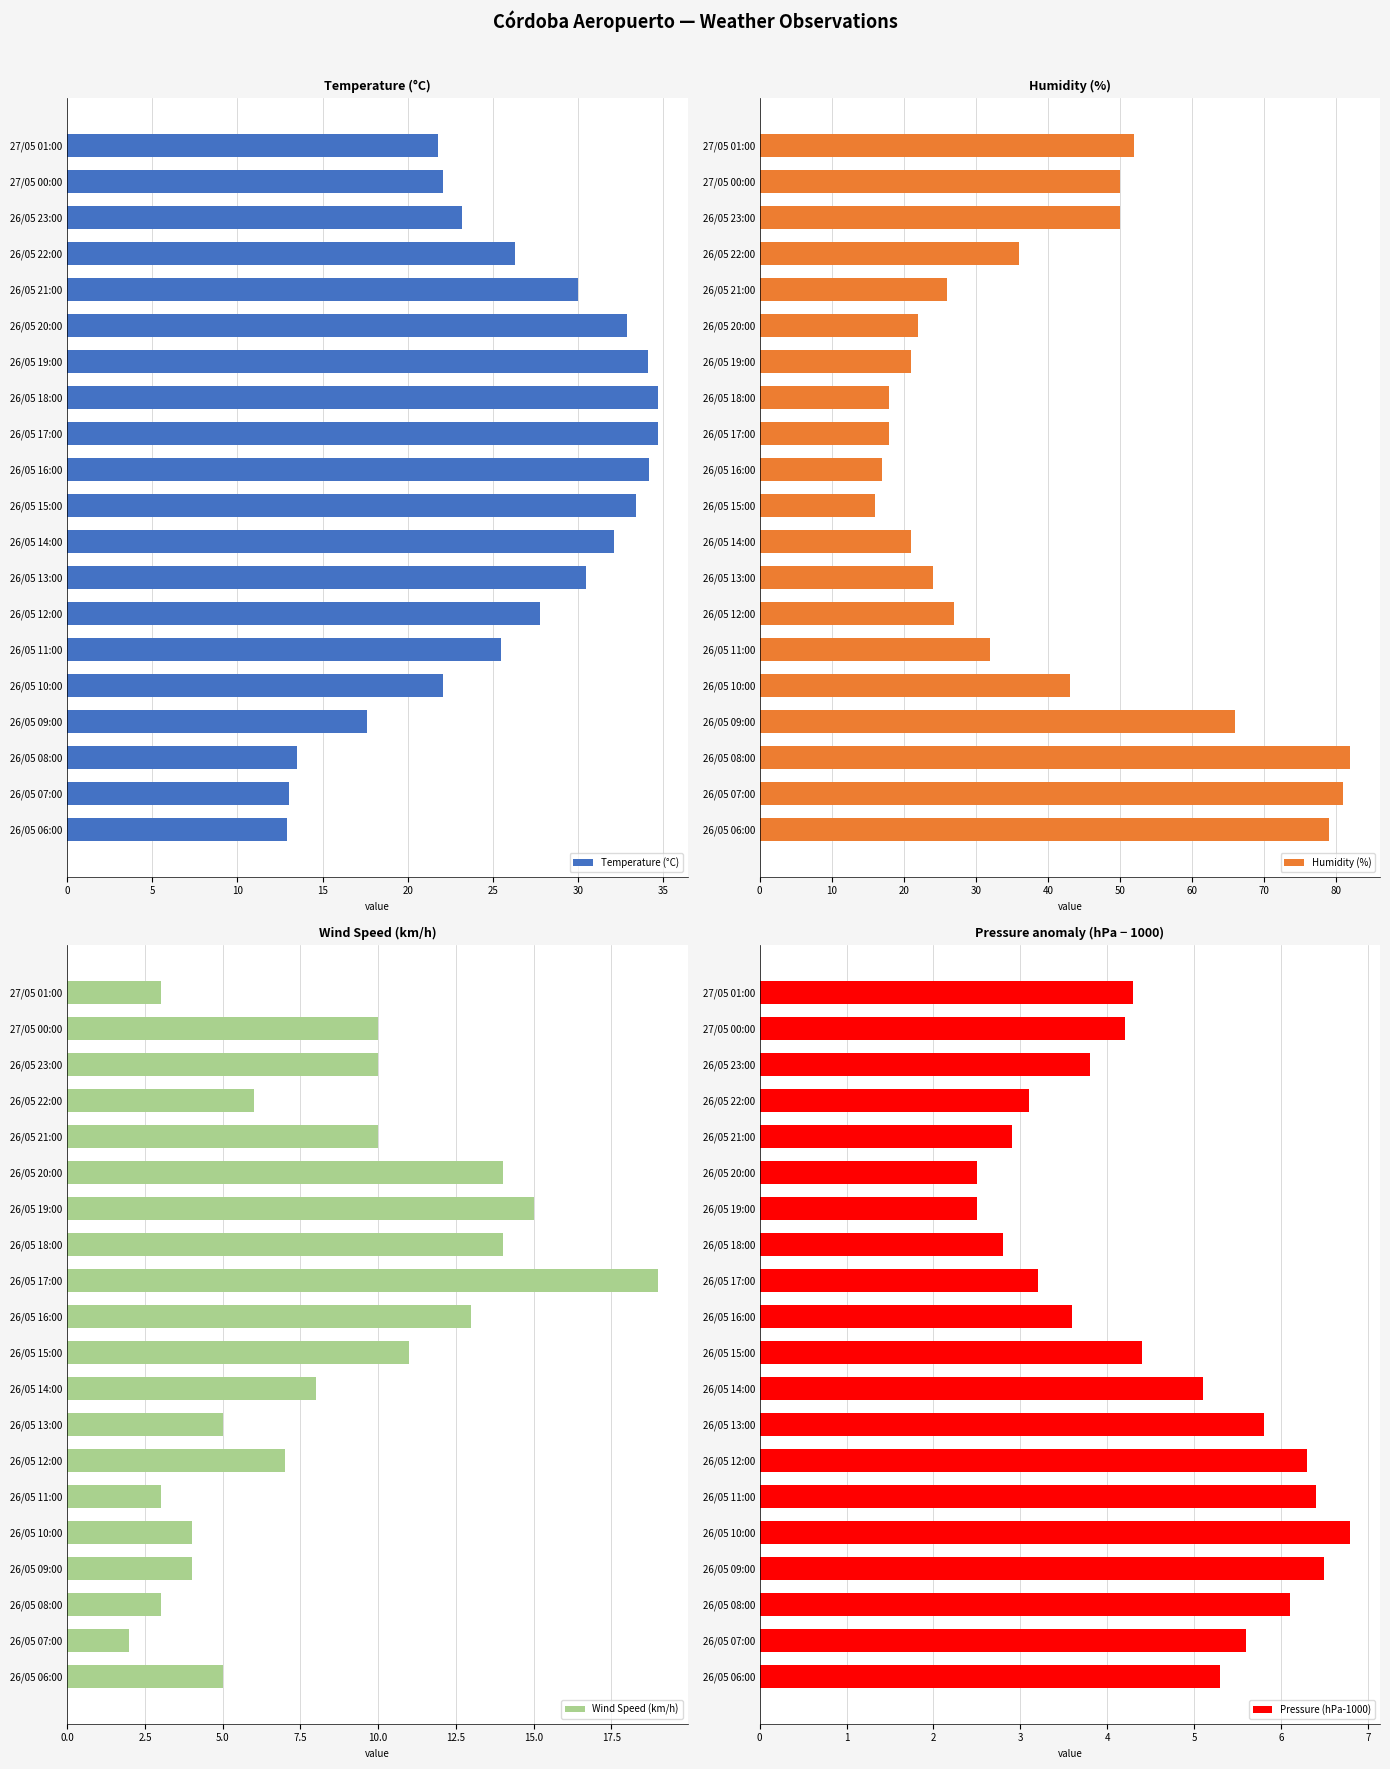

What is the sum of all Temperature (°C) values?

522.4